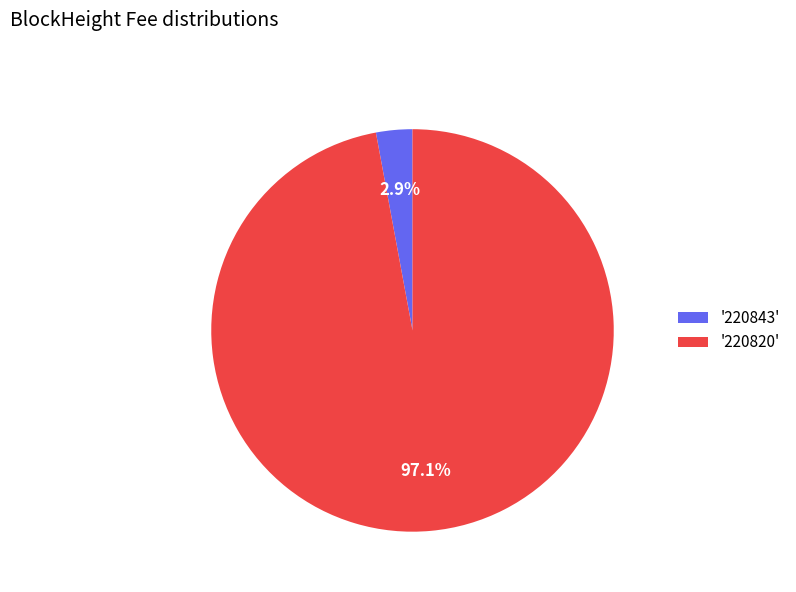

Combined, what portion of the pie is '220820' and '220843'?

100.0%